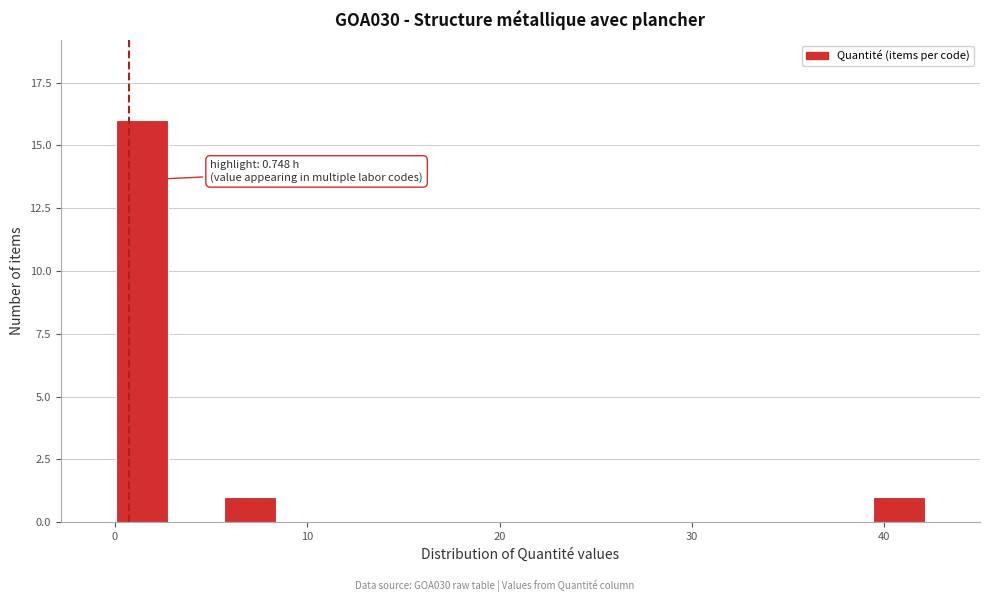

Around what value on the x-axis is the tallest bar? Give the approximate position of its centre, as read against the axis.

1